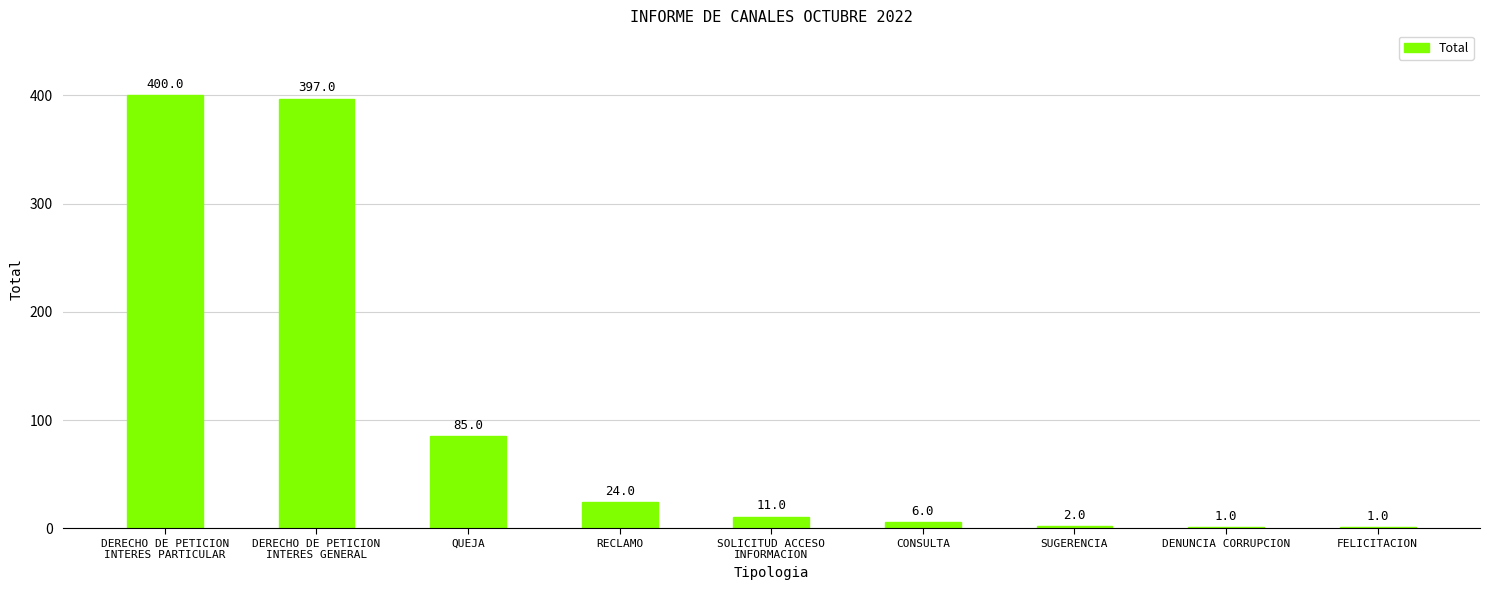

What is the change in value from SOLICITUD ACCESO
INFORMACION to CONSULTA?

-5